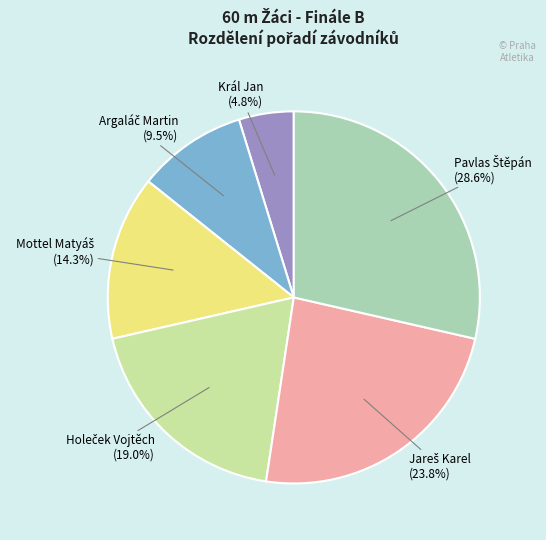

Which category has the smallest portion of the pie?

Král Jan